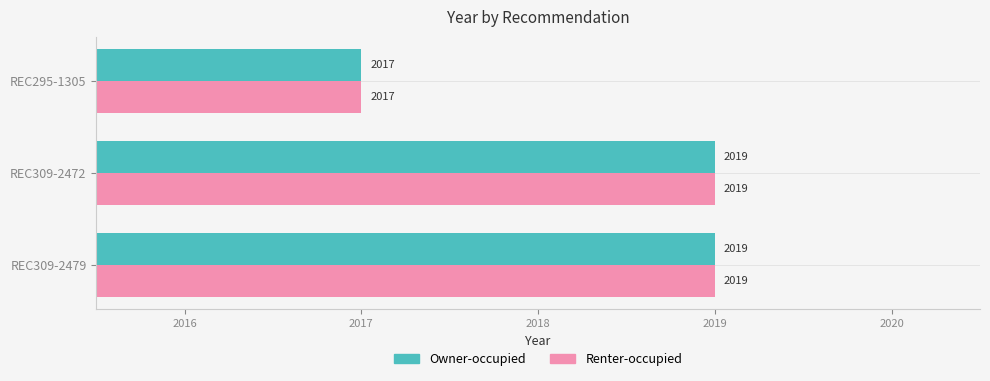

What is the total value across all series at REC309-2472?

4038